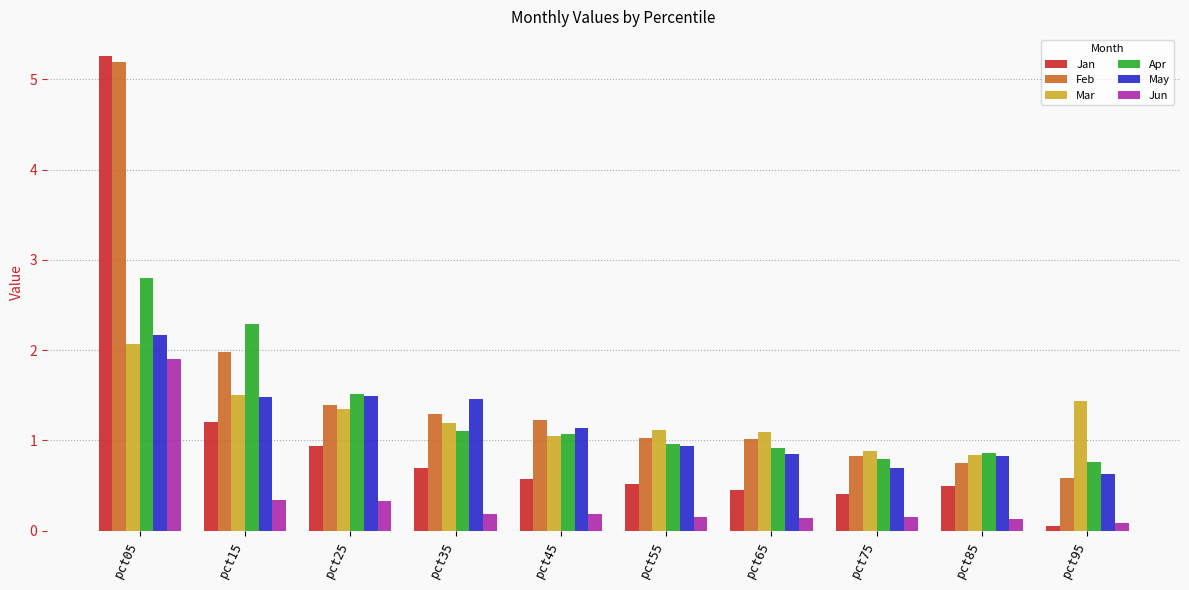

Which series has the largest total across all categories?

Feb